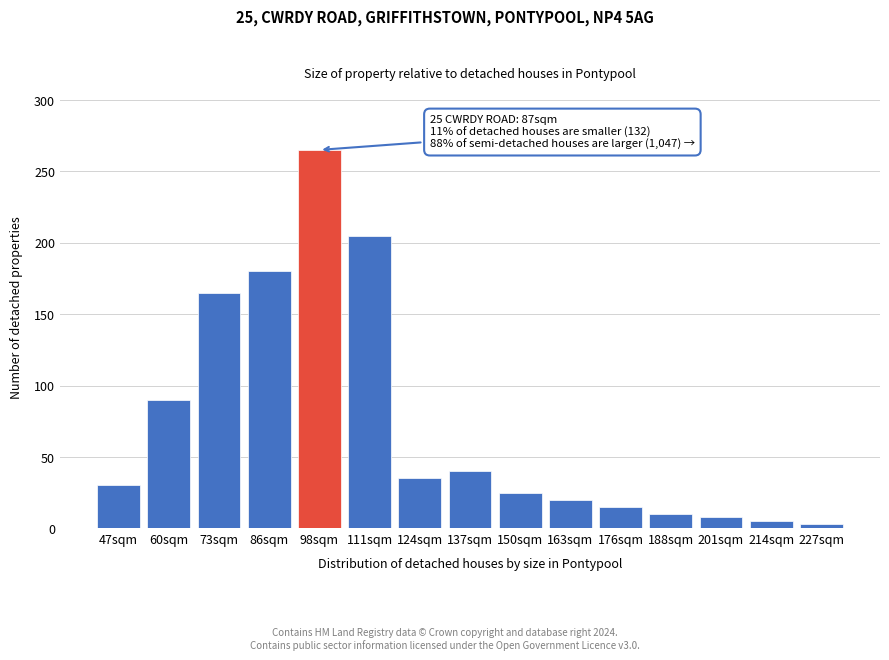

Reading right to left, transcribe all the data shown in this chart.

3	5	8	10	15	20	25	40	35	205	265	180	165	90	30